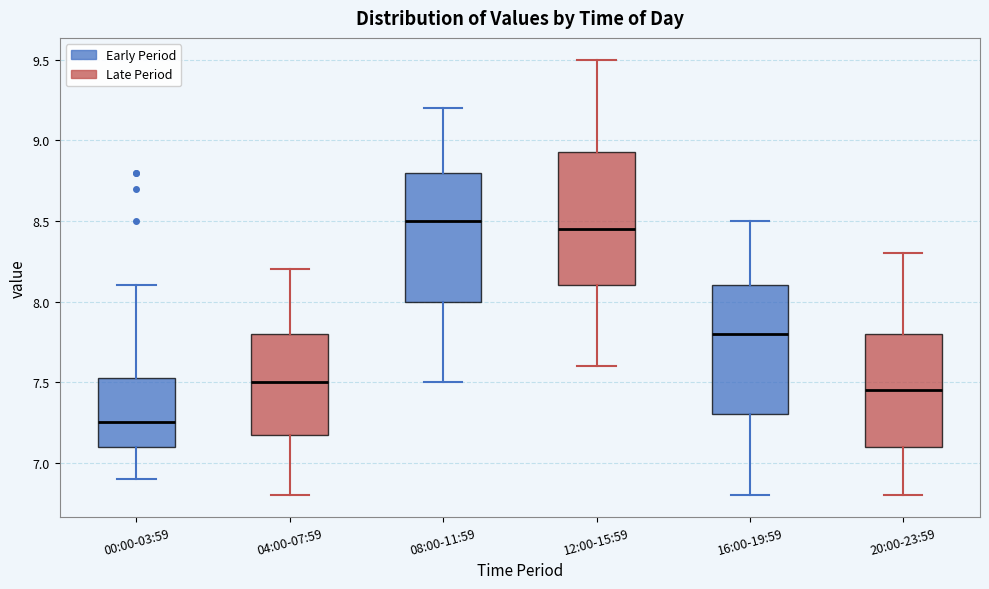

Reading left to right, transcribe this box plot: for each box, give where its median line is, the range the box spans, and where its two whiskers end, as read against the y-axis. The values are not printed on the chart, so give them approximately, as read against the axis.

00:00-03:59: median 7.25, box 7.10 to 7.55, whiskers 6.90 to 8.10
04:00-07:59: median 7.50, box 7.20 to 7.80, whiskers 6.80 to 8.20
08:00-11:59: median 8.50, box 8.00 to 8.80, whiskers 7.50 to 9.20
12:00-15:59: median 8.45, box 8.10 to 8.95, whiskers 7.60 to 9.50
16:00-19:59: median 7.80, box 7.30 to 8.10, whiskers 6.80 to 8.50
20:00-23:59: median 7.45, box 7.10 to 7.80, whiskers 6.80 to 8.30